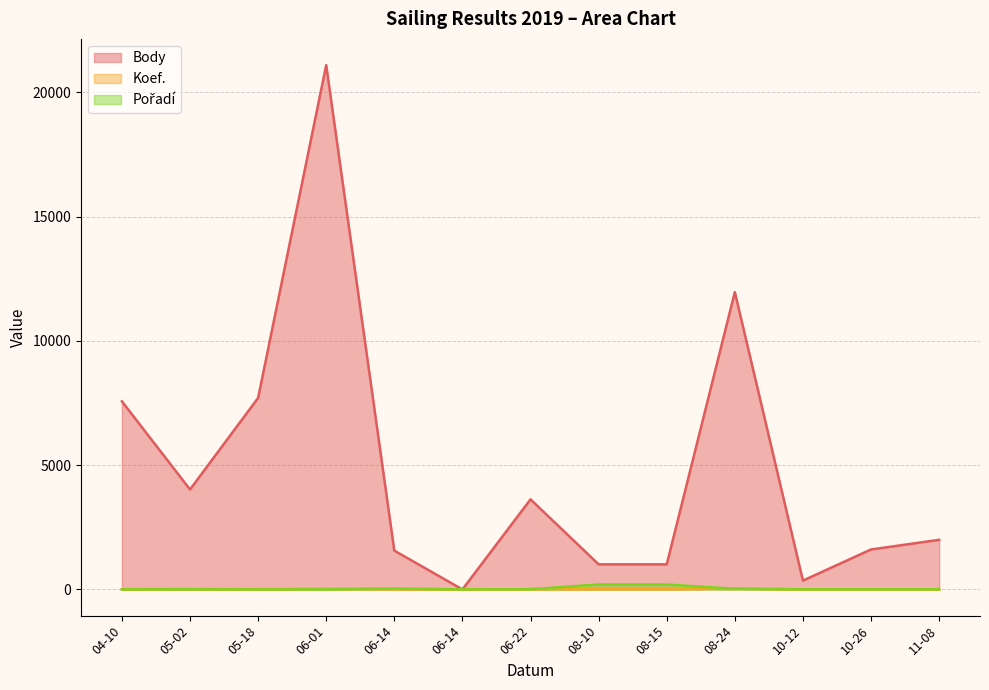

In Koef., how many points are lower than both neighbors (excluding endpoints)?

3